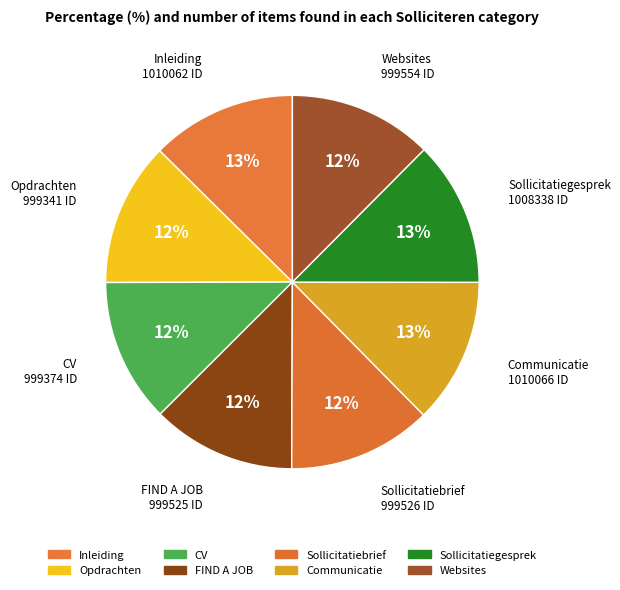

Rank the categories by value from lowest to highest.

Opdrachten, CV, FIND A JOB, Sollicitatiebrief, Websites, Sollicitatiegesprek, Inleiding, Communicatie